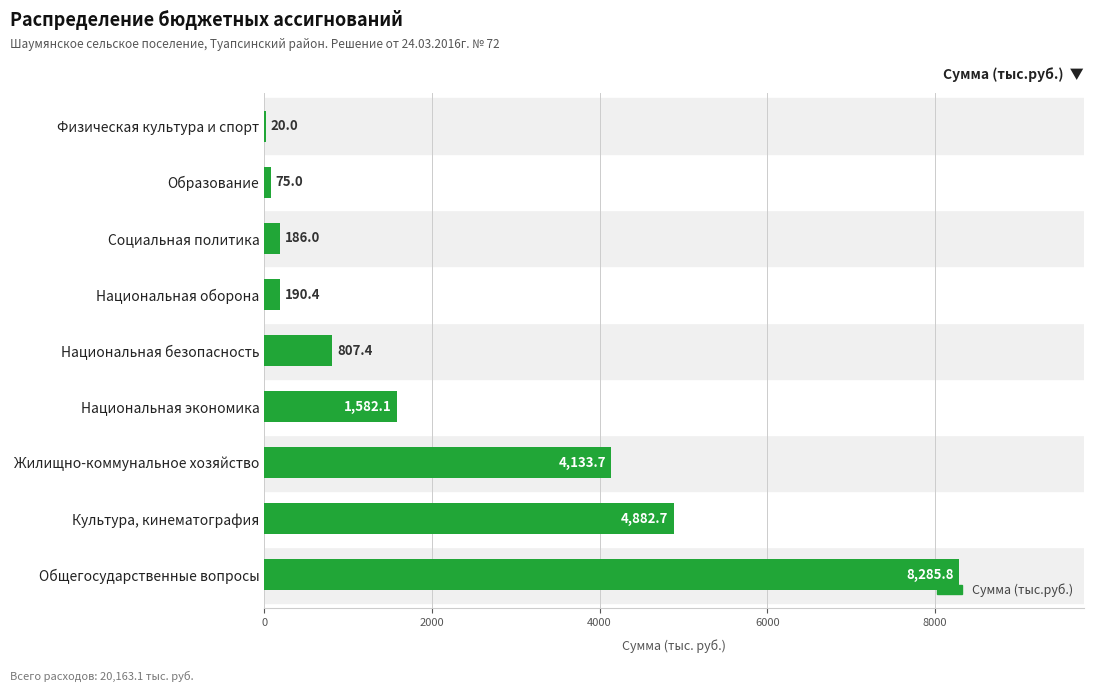

How many distinct data groups are displayed?

1